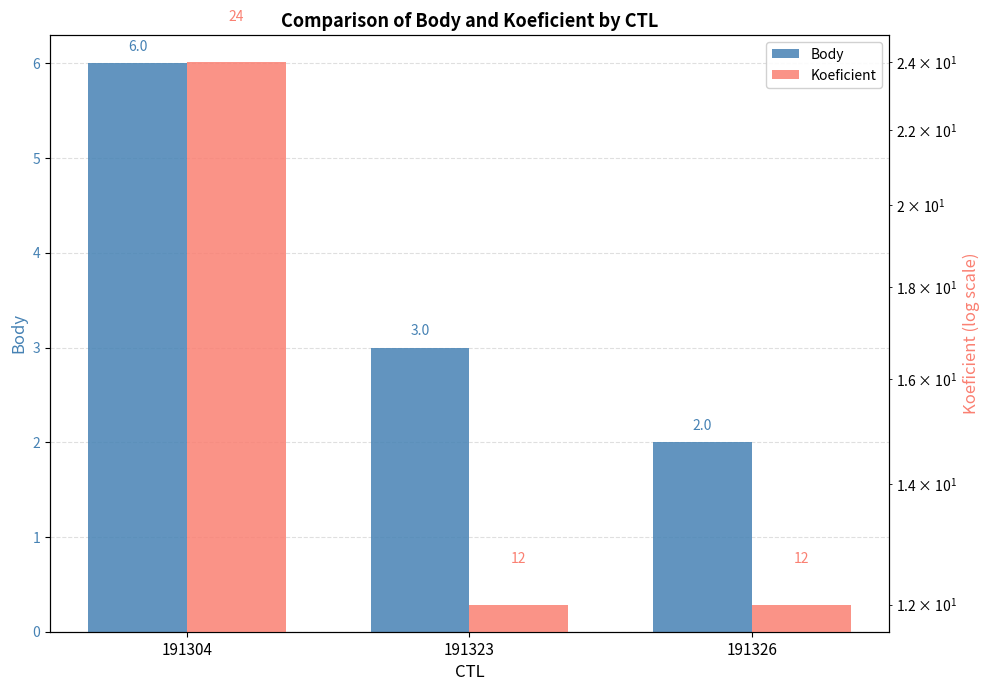

What is the lowest value of the Body series?

2